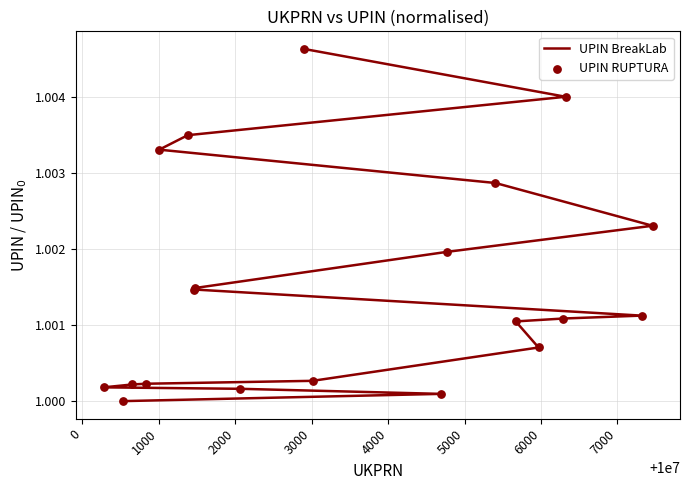

At how many categories does at least one series exceed 1?

19